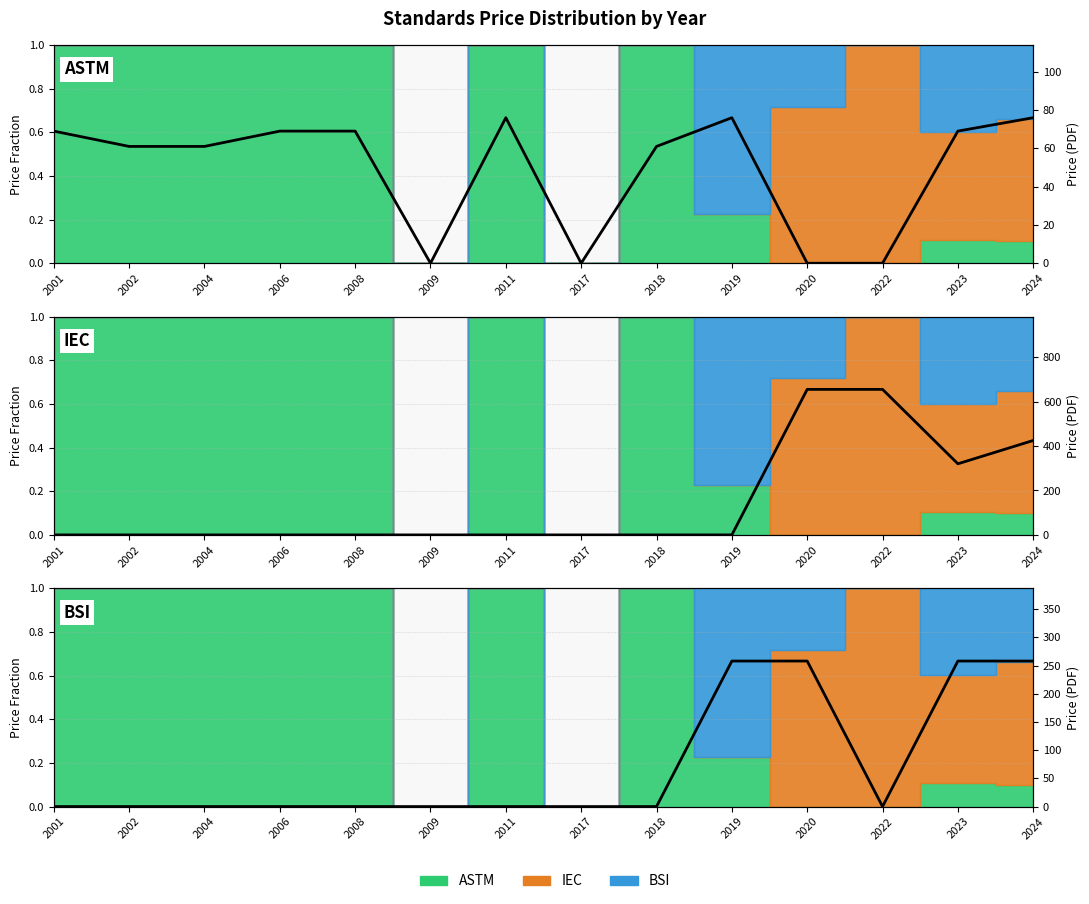

Between which two adjacent categories do ASTM Price (PDF) and IEC Price (PDF) first intersect?

2019 and 2020